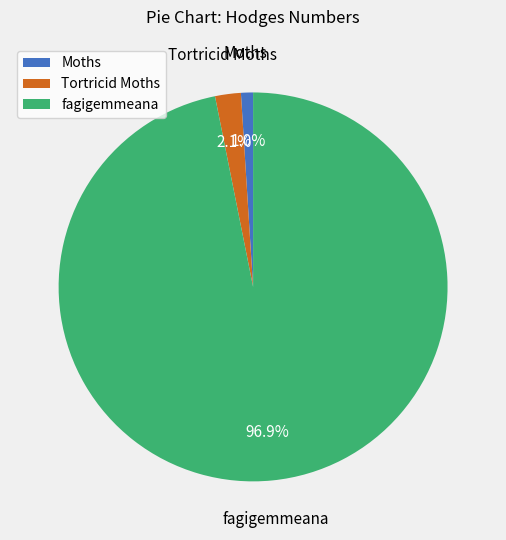

Which category accounts for the majority?

fagigemmeana